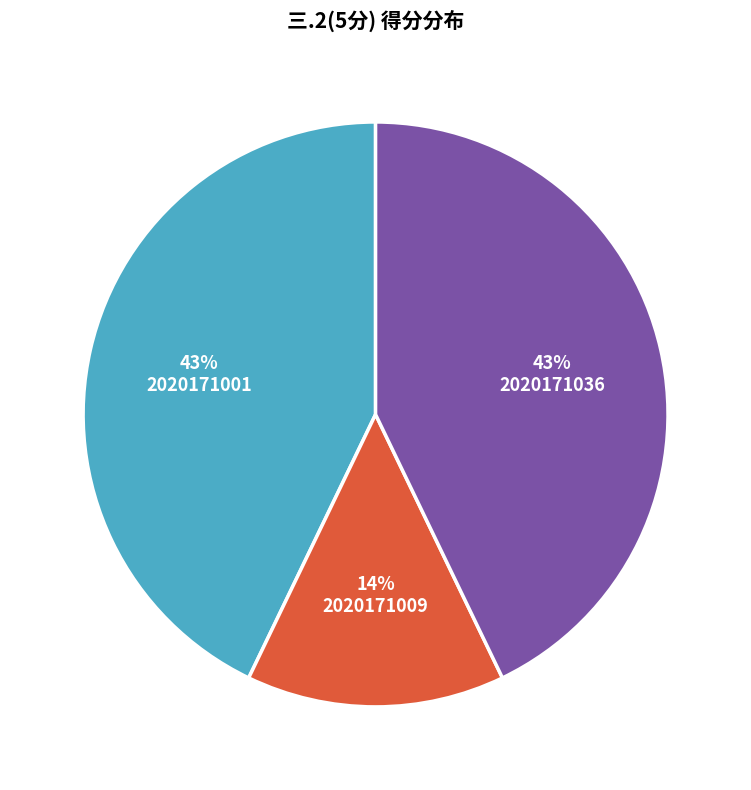

To the nearest percent, what is the average slice percentage?

33%